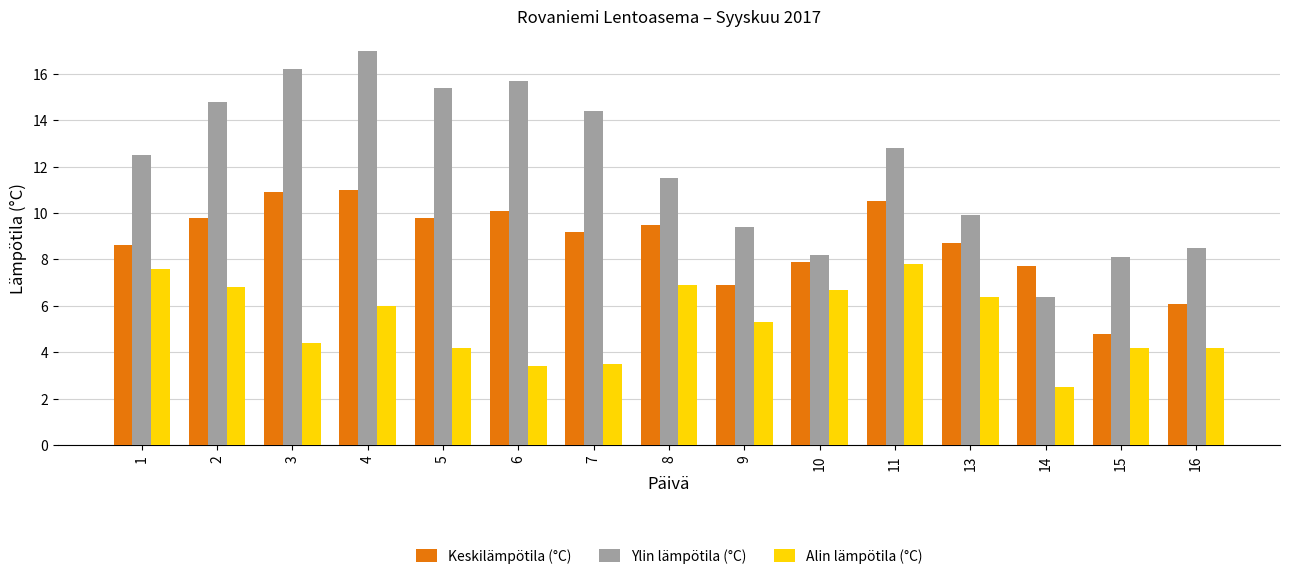

At which label is Alin lämpötila (°C) closest to 5?

9